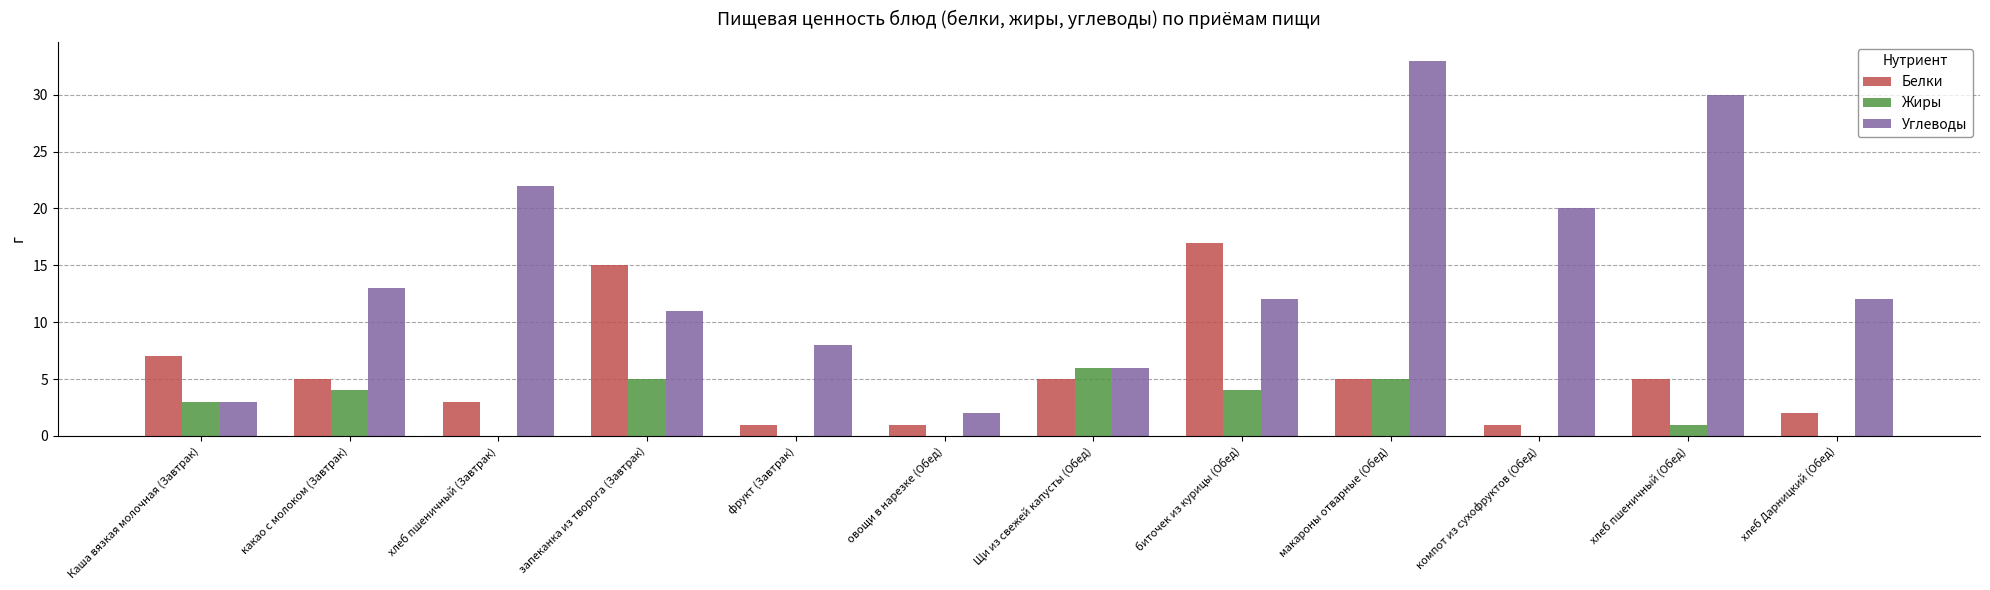

What are all the series names shown in the legend?

Белки, Жиры, Углеводы